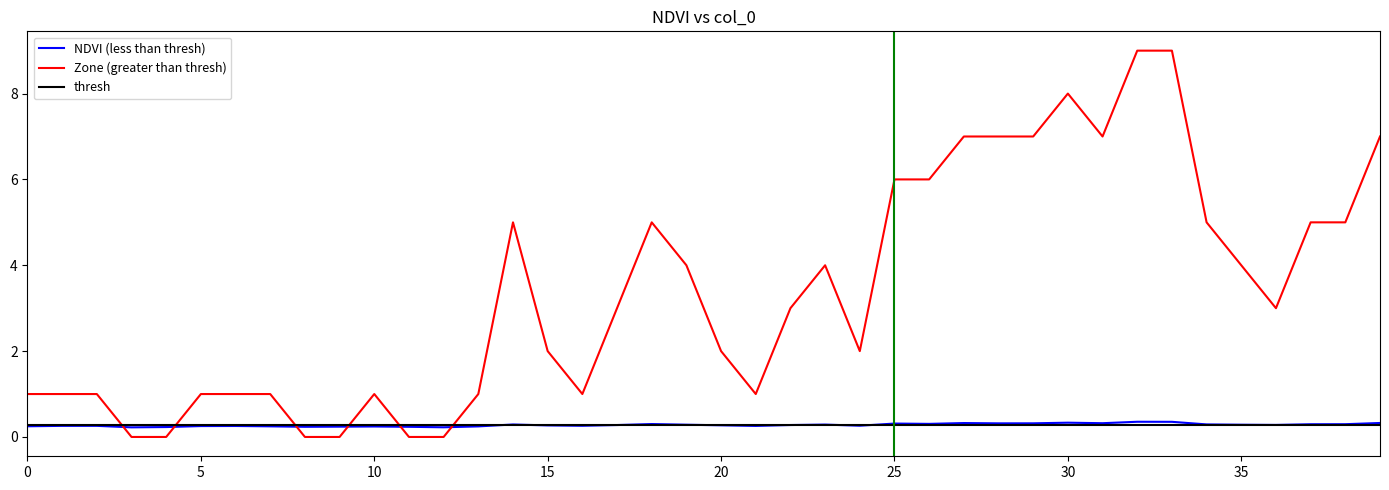

Between 15 and 22, which series saw the biggest shift?

Zone